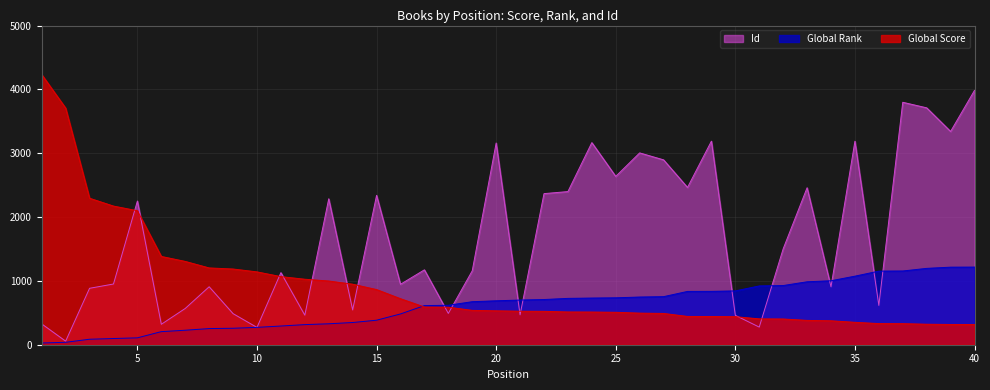

The value of Global Score at 6 is 1383. True or false?

True